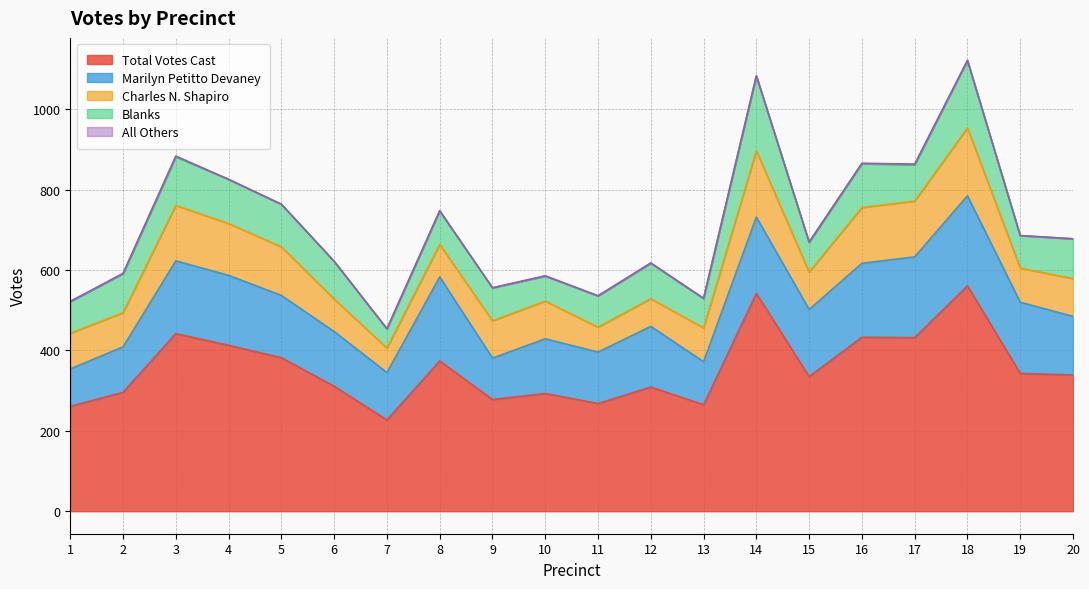

What are all the series names shown in the legend?

Marilyn Petitto Devaney, Charles N. Shapiro, Blanks, All Others, Total Votes Cast